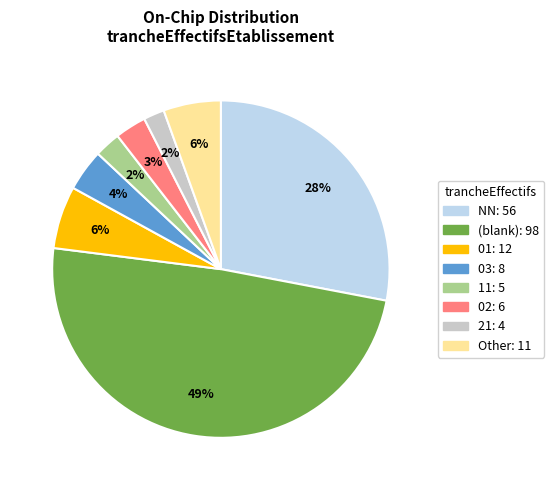

Is there any slice that represents more than half of the pie?

No